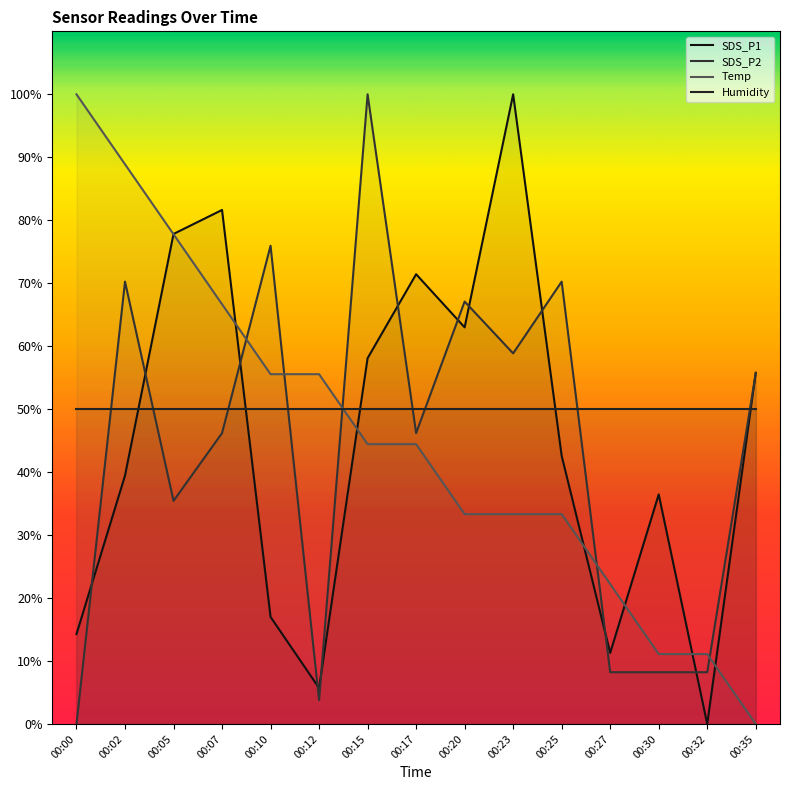

Between 00:27 and 00:32, which is larger?

00:27